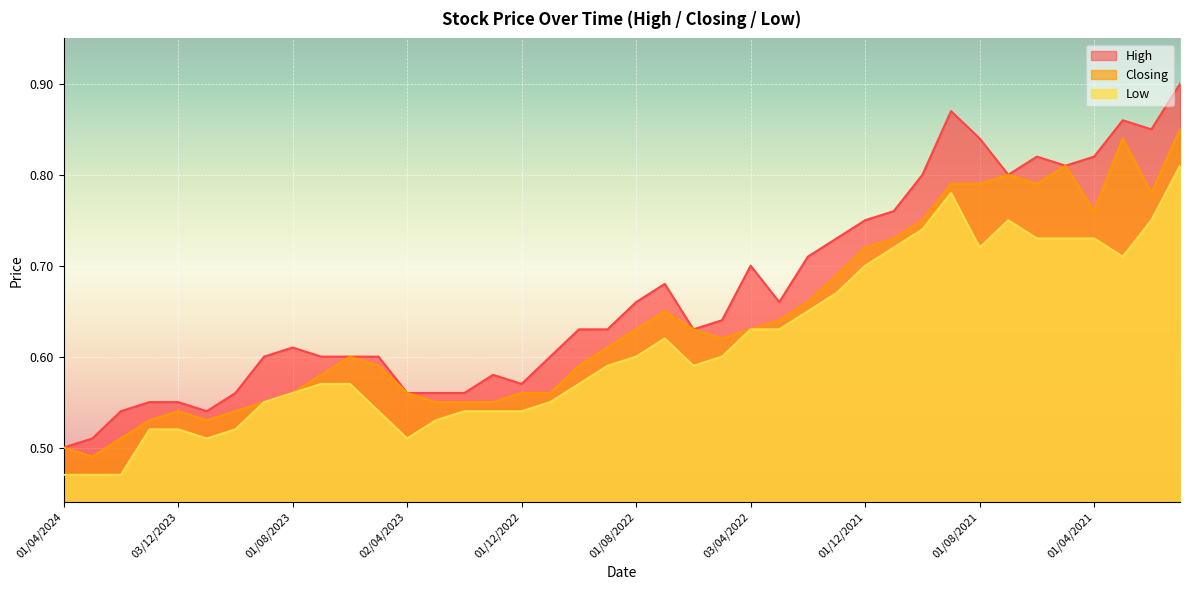

Which series has the widest spread of values?

High